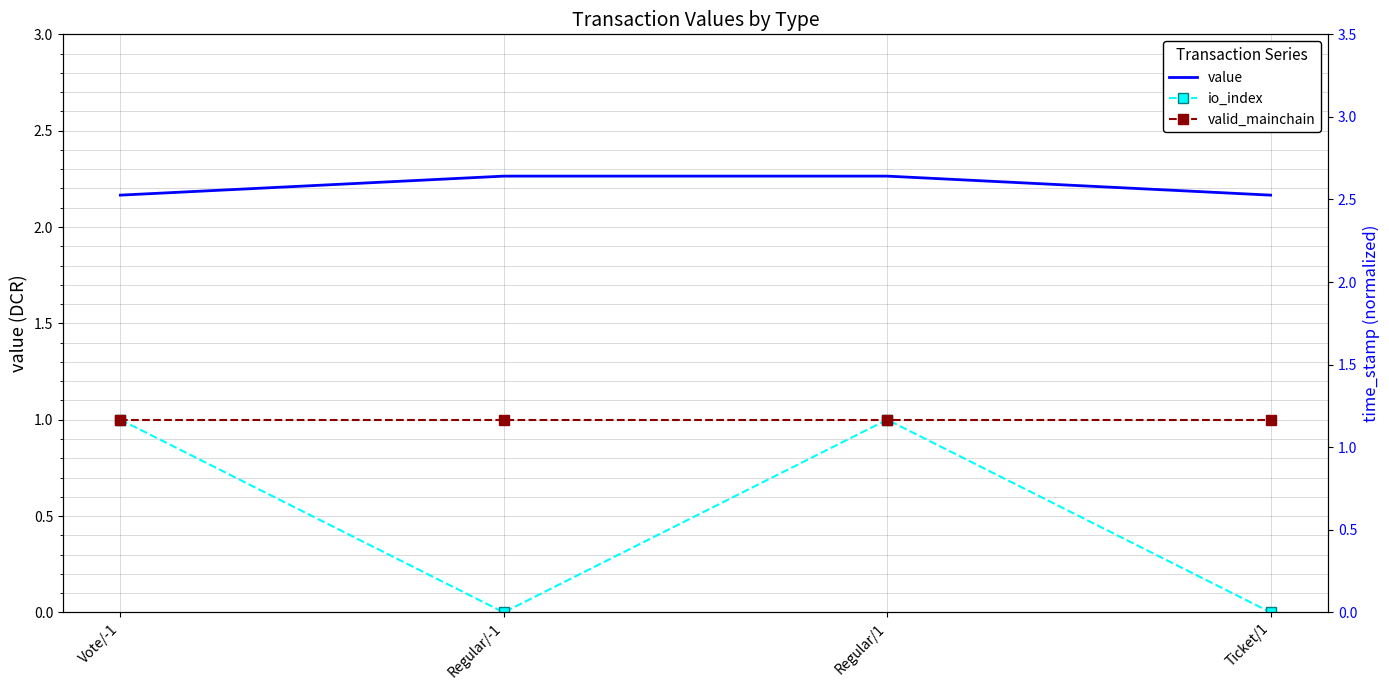

At which category is the sum across all series the highest?

Regular/1